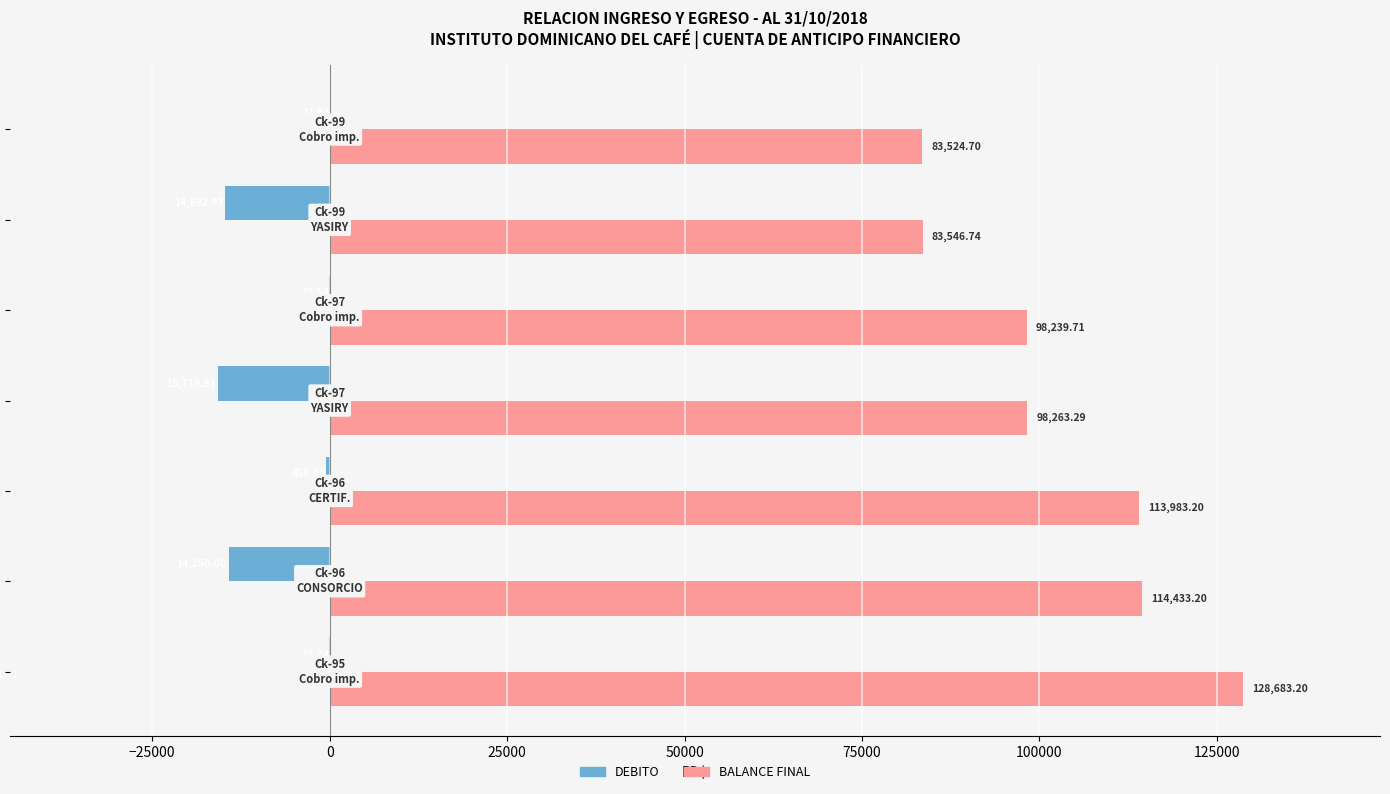

What is the sum of all BALANCE FINAL values?

720674.0